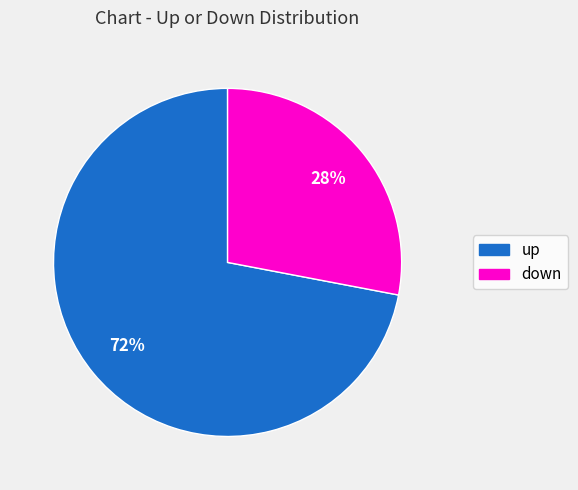

Which has a higher value, up or down?

up